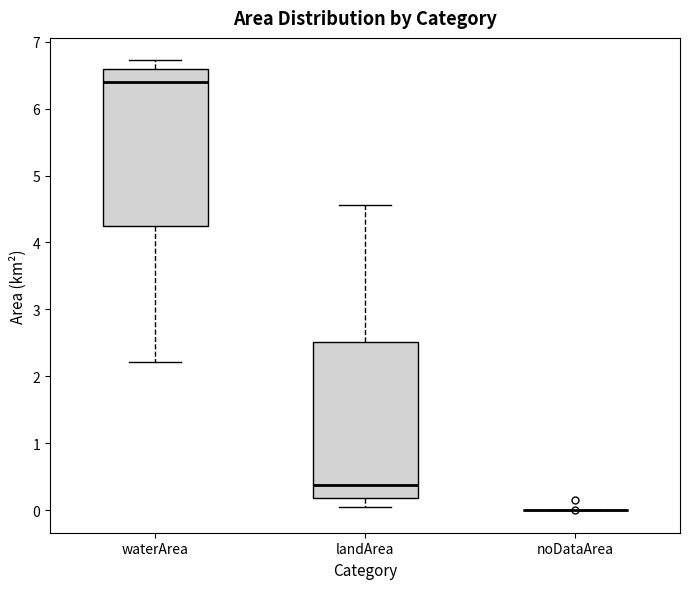

Where does the upper whisker of the box for landArea end on the y-axis? The values are not printed on the chart, so give them approximately, as read against the axis.

4.6